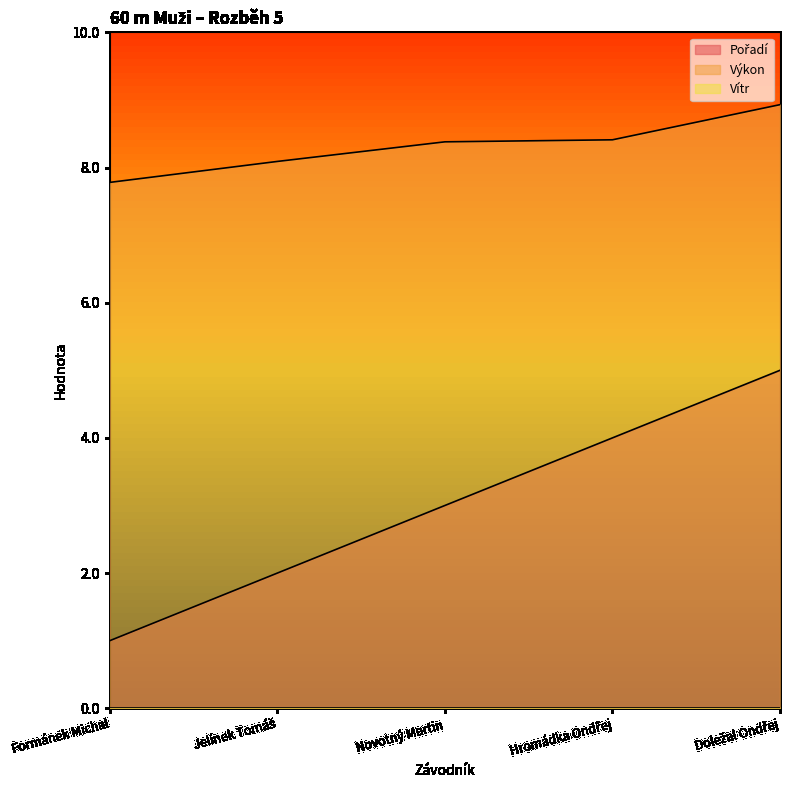

Reading left to right, extract all data points from this chart.

Pořadí: 1.0	2.0	3.0	4.0	5.0
Výkon: 7.8	8.1	8.4	8.4	8.9